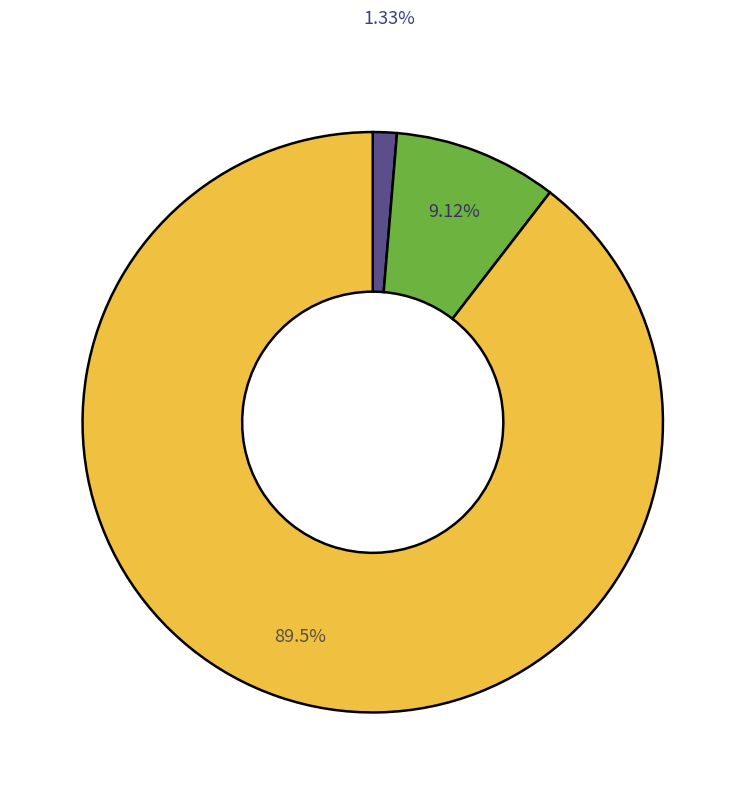

How many slices are in this pie chart?

3